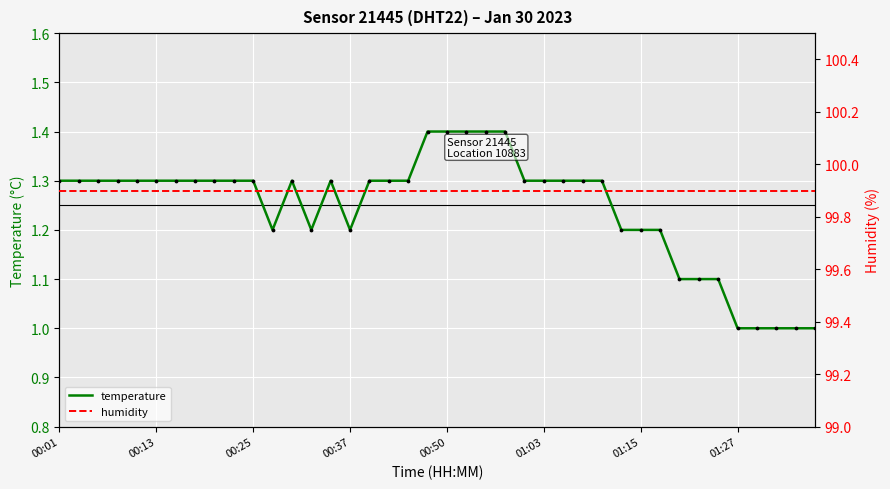

Which series reaches the minimum Y coordinate?

temperature